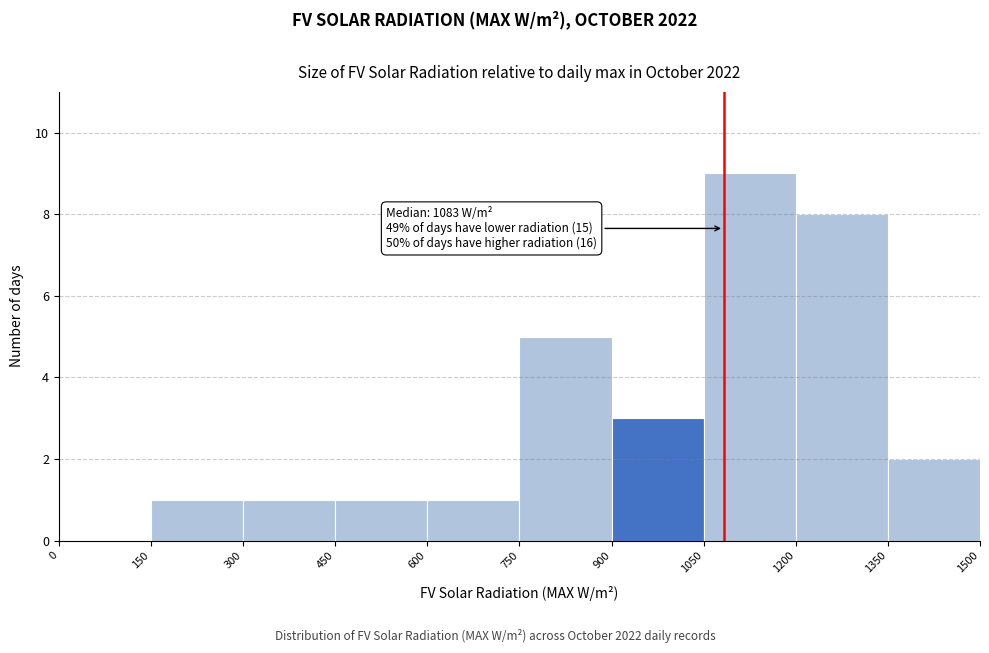

Which range on the x-axis has the tallest bar?

1050 to 1200